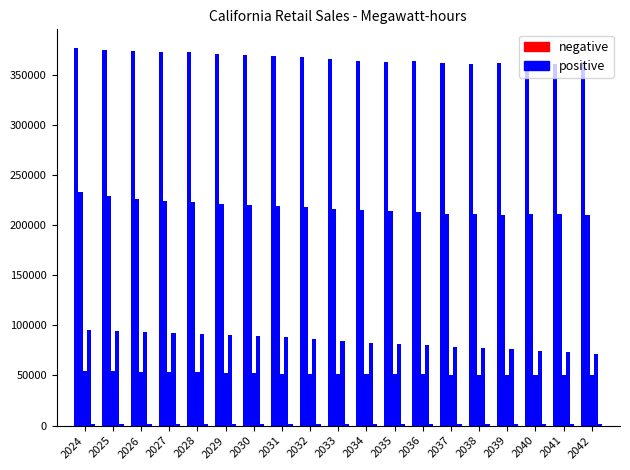

Where does the positive series first go above 365118?

2024